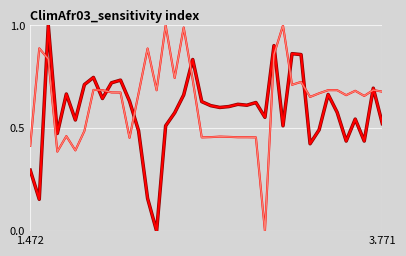

What is the greatest value displayed?

1.0